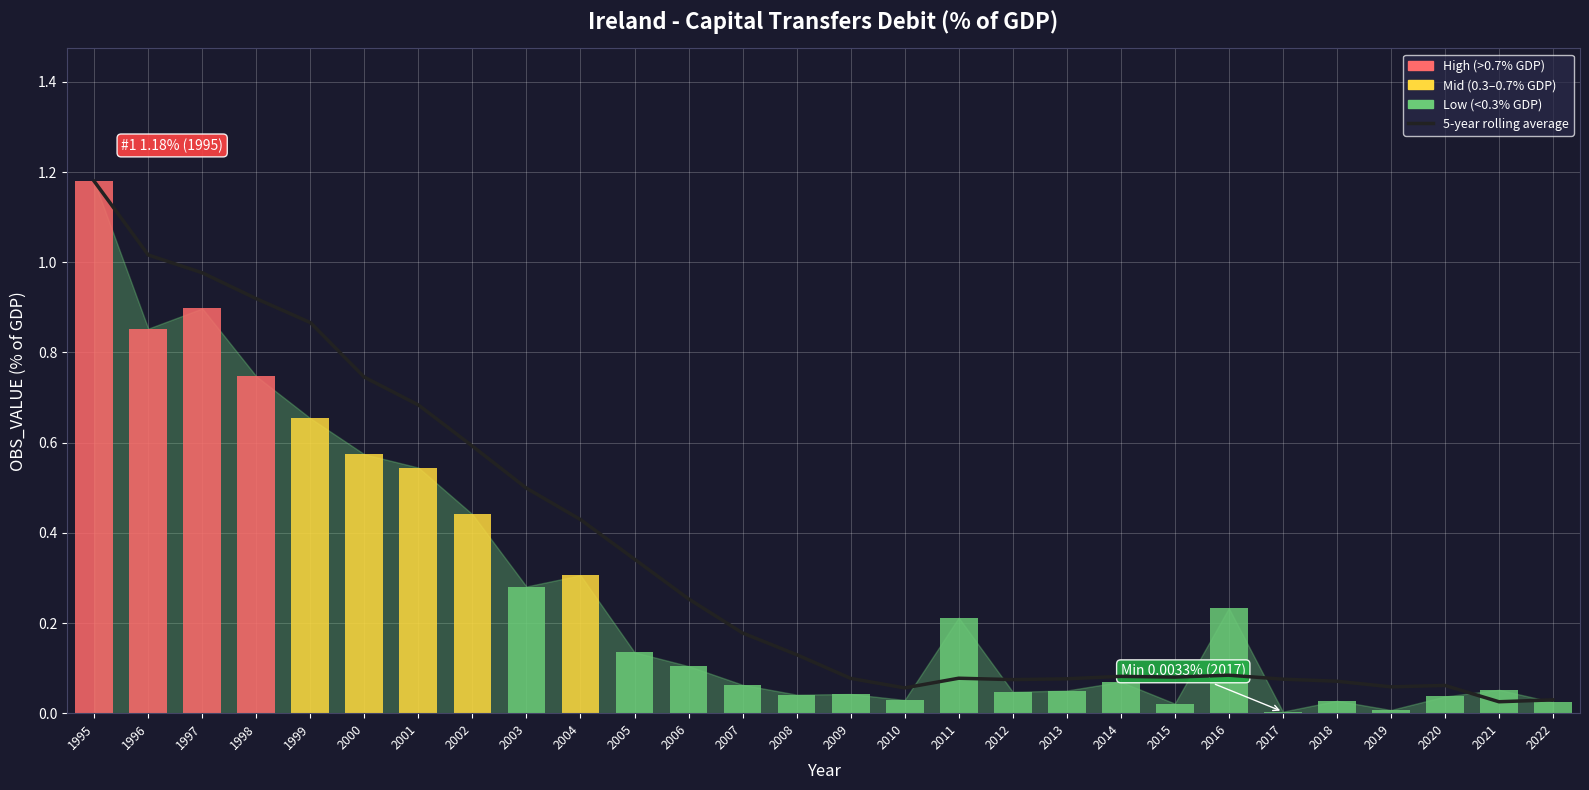

Which has a higher value, 2015 or 1999?

1999